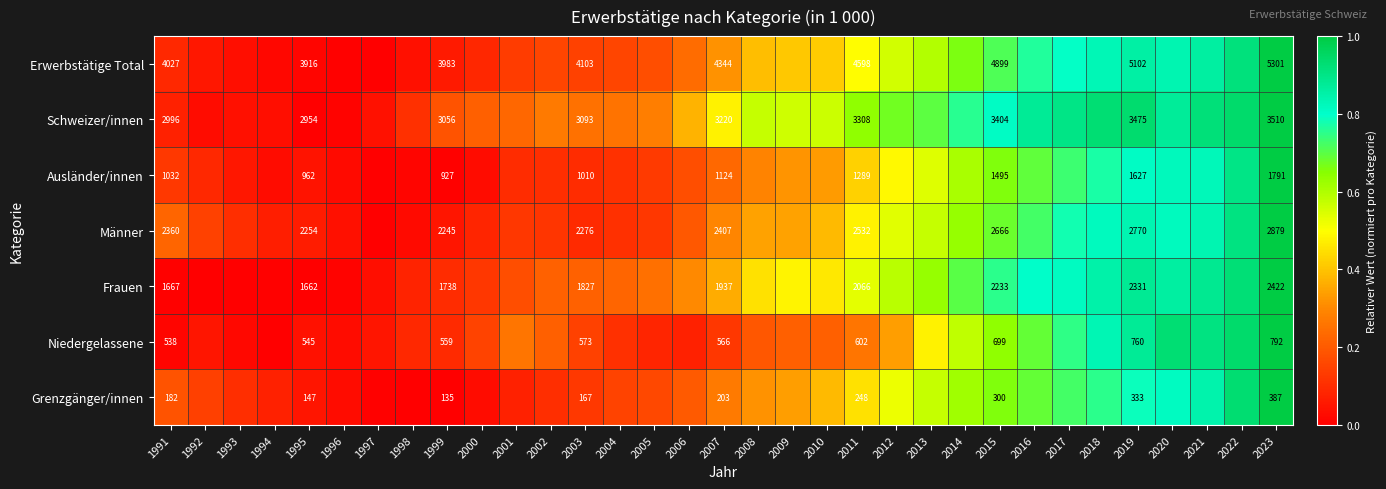

At 2019, list the series in order from largest to smallest.

Erwerbstätige Total, Schweizer/innen, Männer, Frauen, Ausländer/innen, Niedergelassene, Grenzgänger/innen